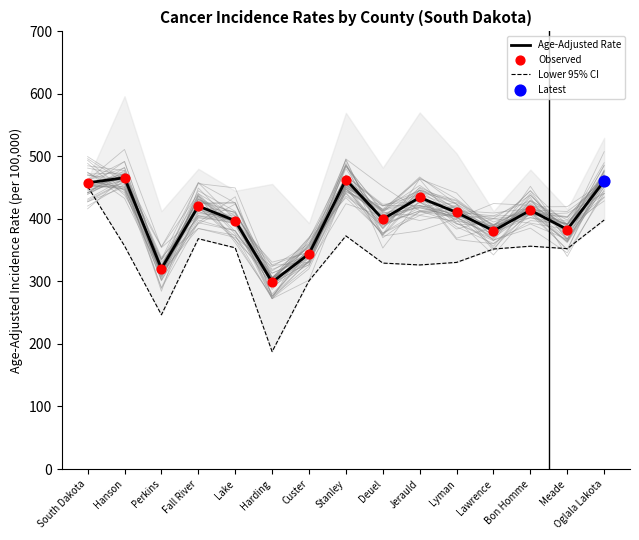

True or false: Age-Adjusted Rate has a value of 457.8 at South Dakota.

True